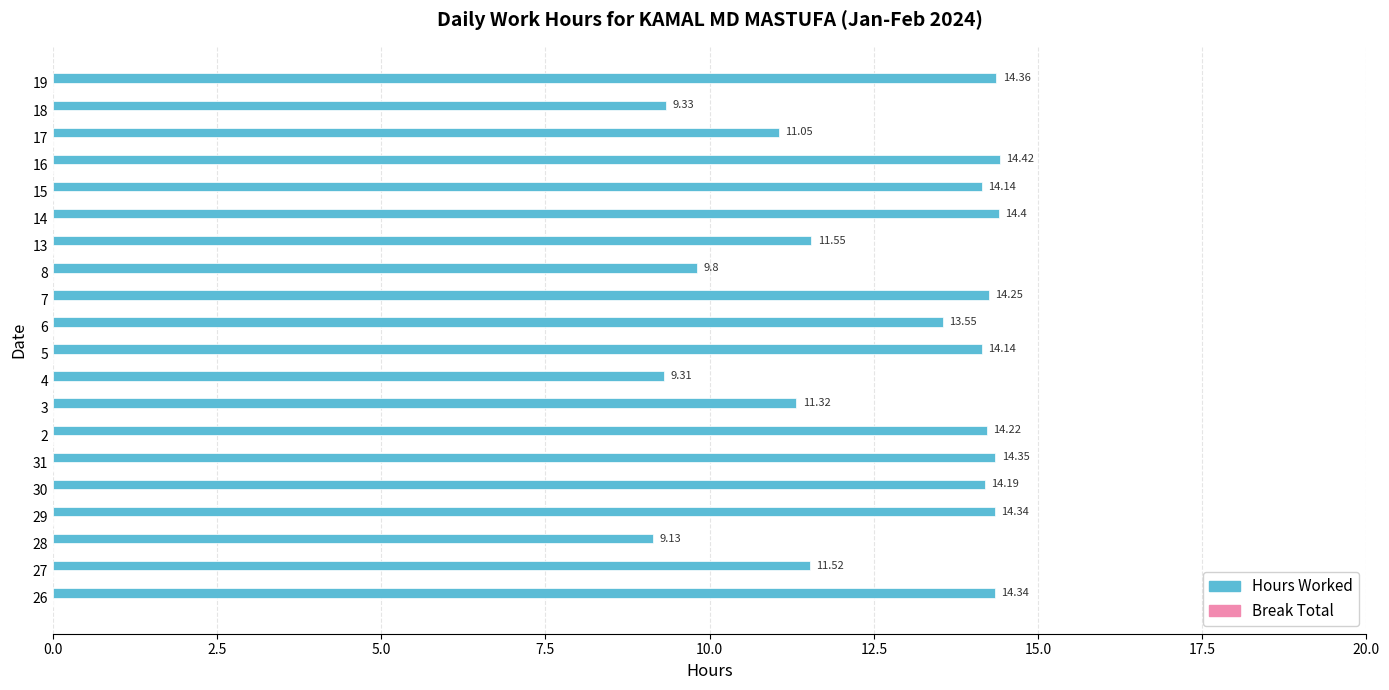

What is the difference between the maximum and minimum values?

5.3